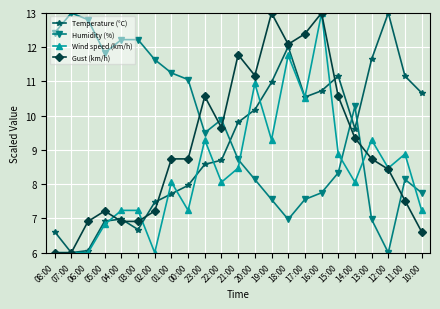

What is the spread (max minus min) of values at 10:00?

4.1